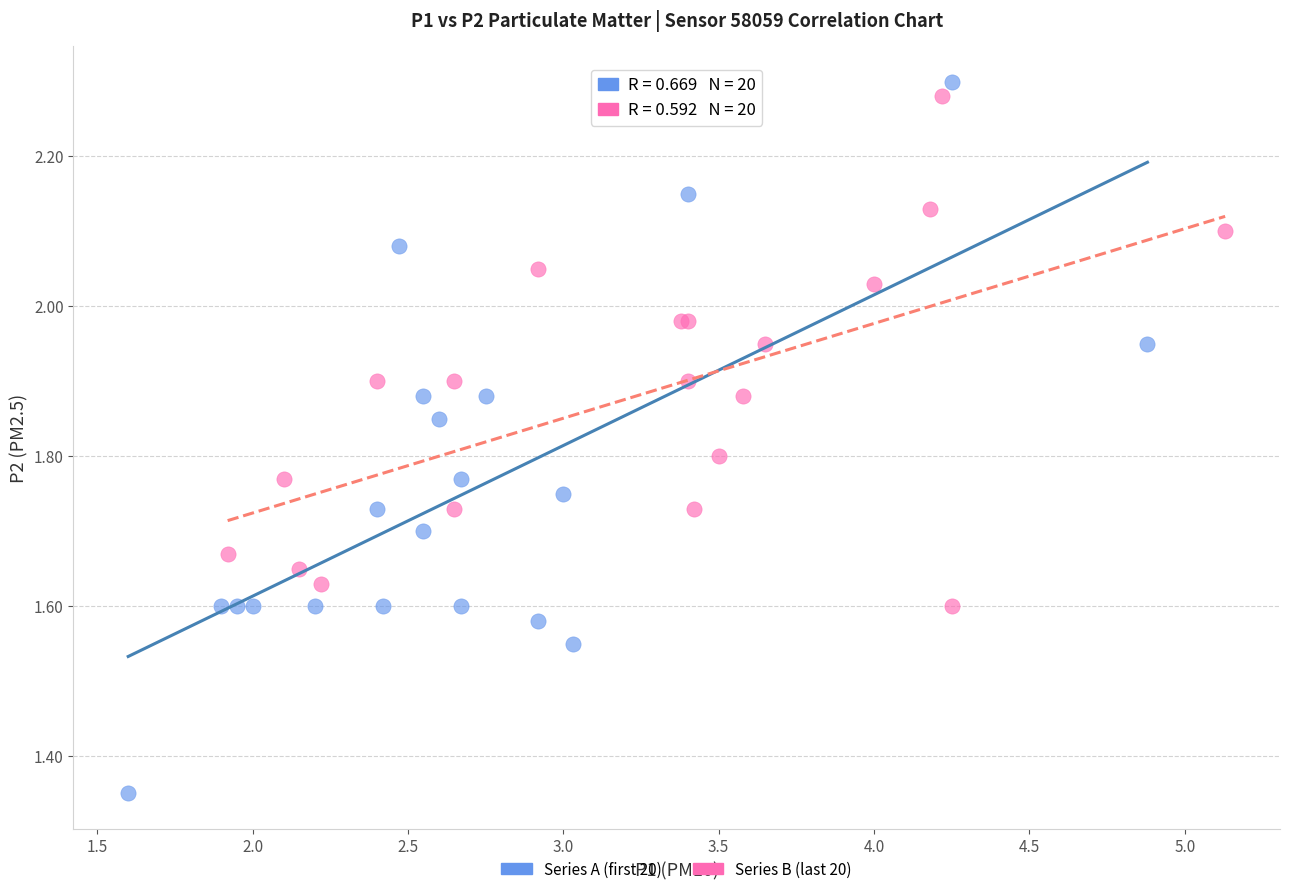

Which series has the largest Y range (max minus min)?

Series A (first 20)